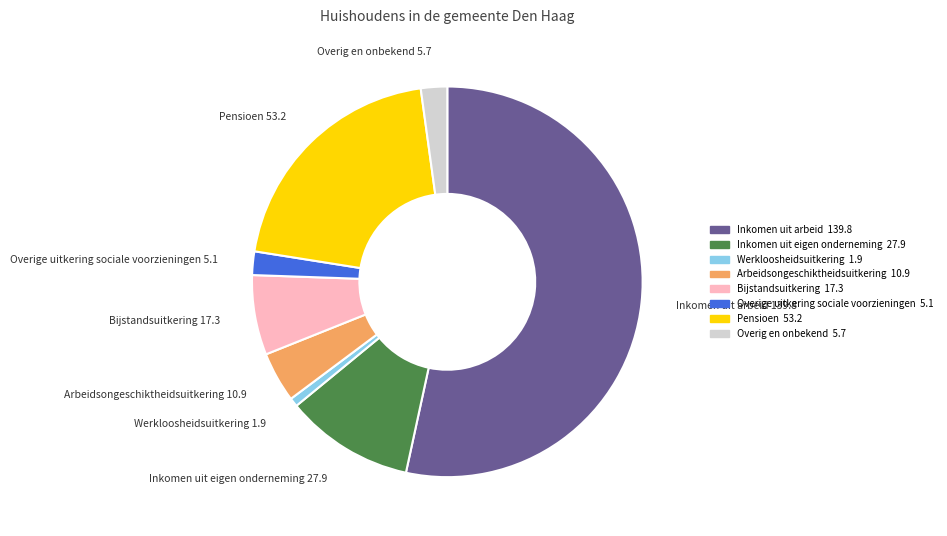

What is the smallest slice in the pie chart?

Werkloosheidsuitkering